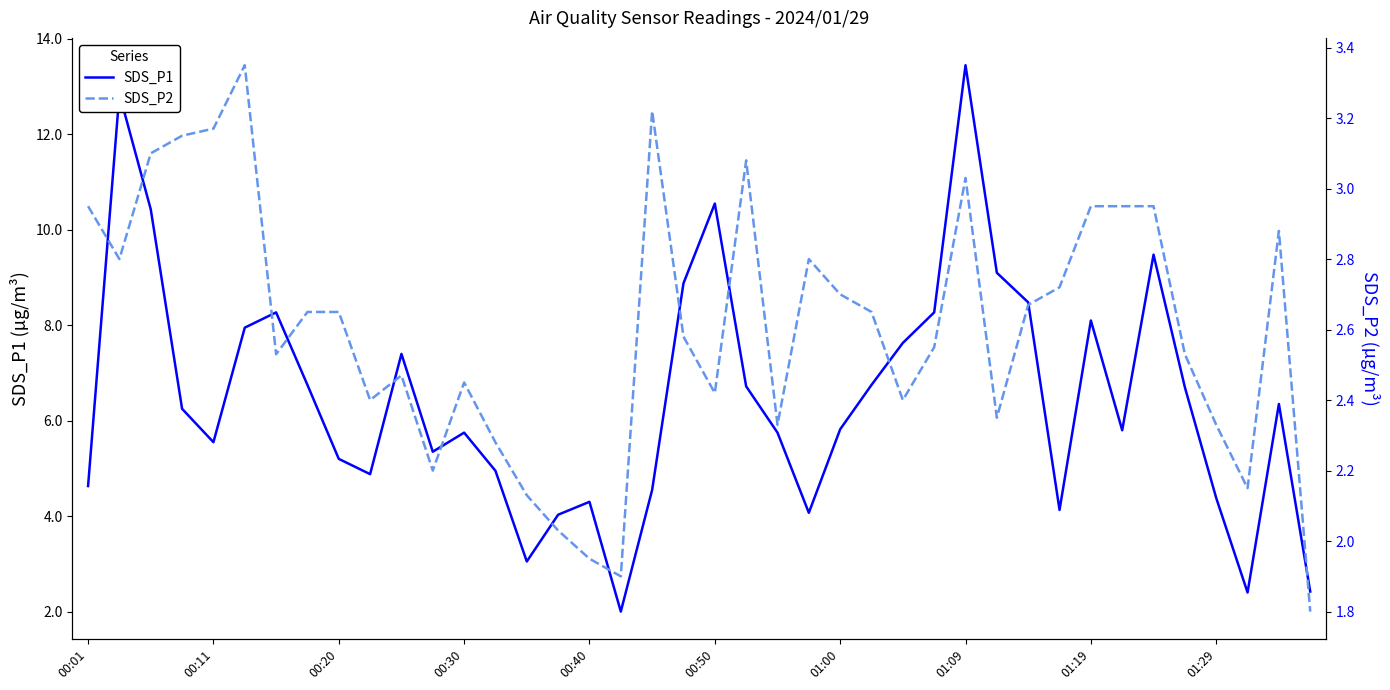

Between 00:11 and 37, which series saw the biggest shift?

SDS_P1